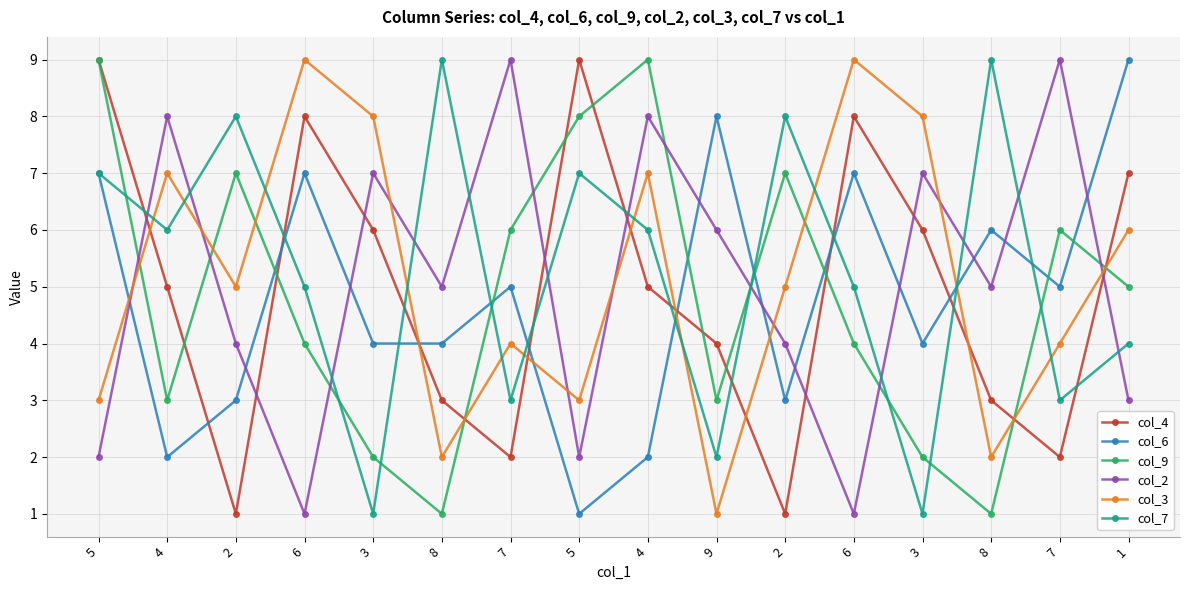

How many distinct data groups are displayed?

6